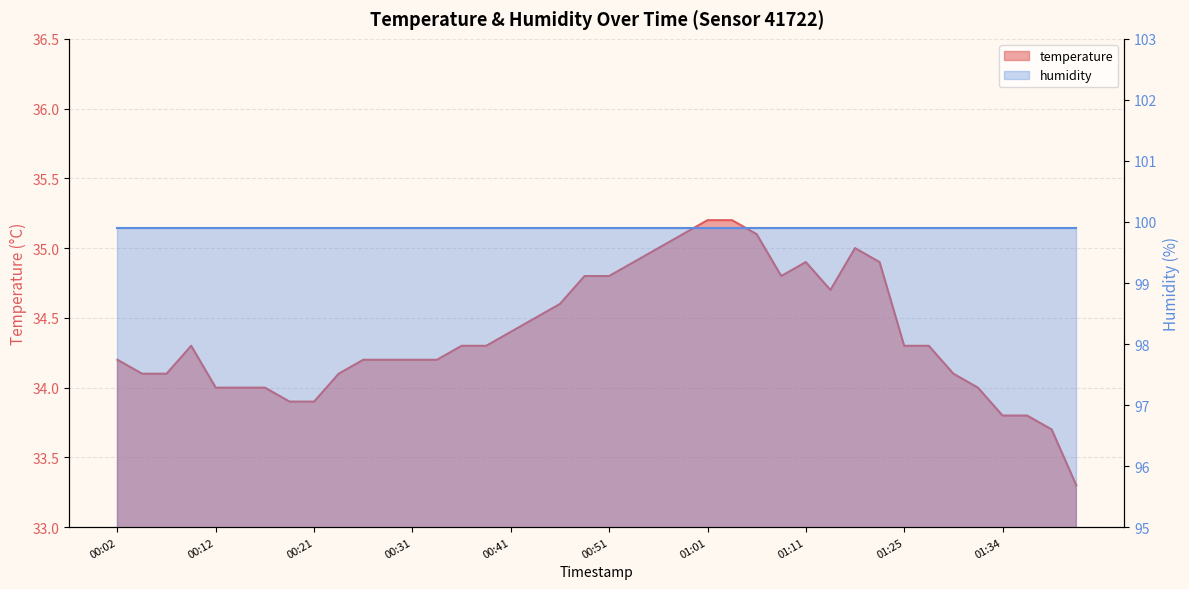

True or false: the data shows 34.7 at 01:14.

True